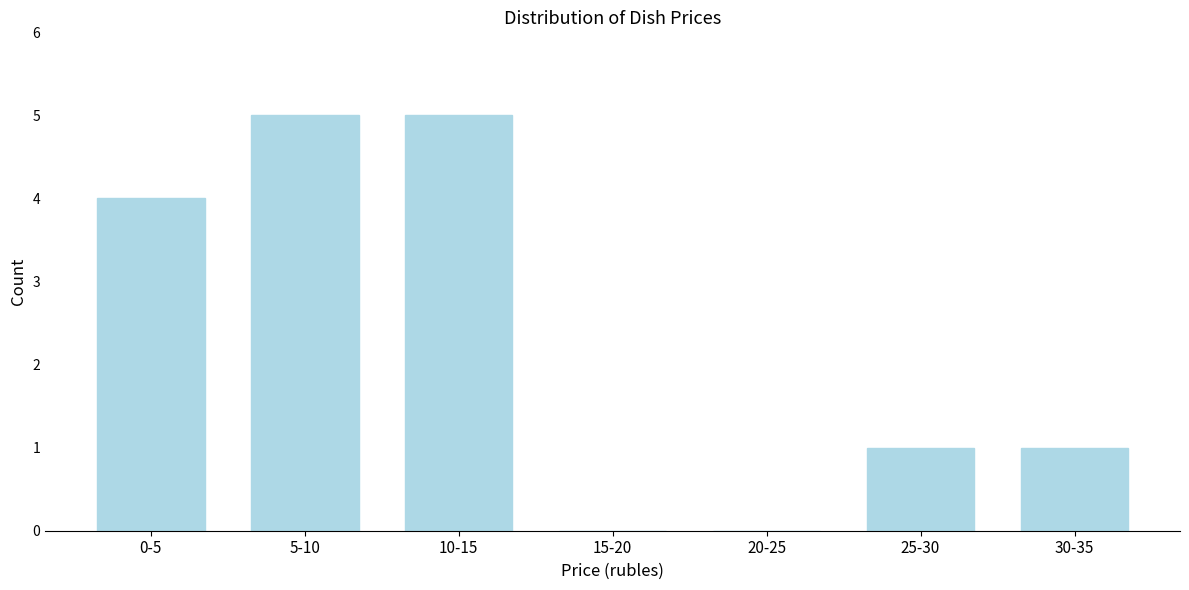

Reading right to left, what are all the values shown in this chart?

30-35=1	25-30=1	20-25=0	15-20=0	10-15=5	5-10=5	0-5=4